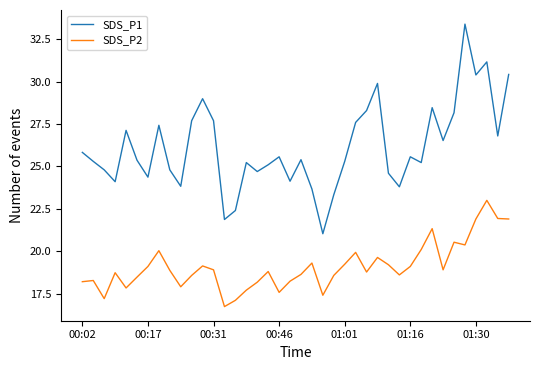

Rank the series by their maximum value, from highest to lowest.

SDS_P1, SDS_P2